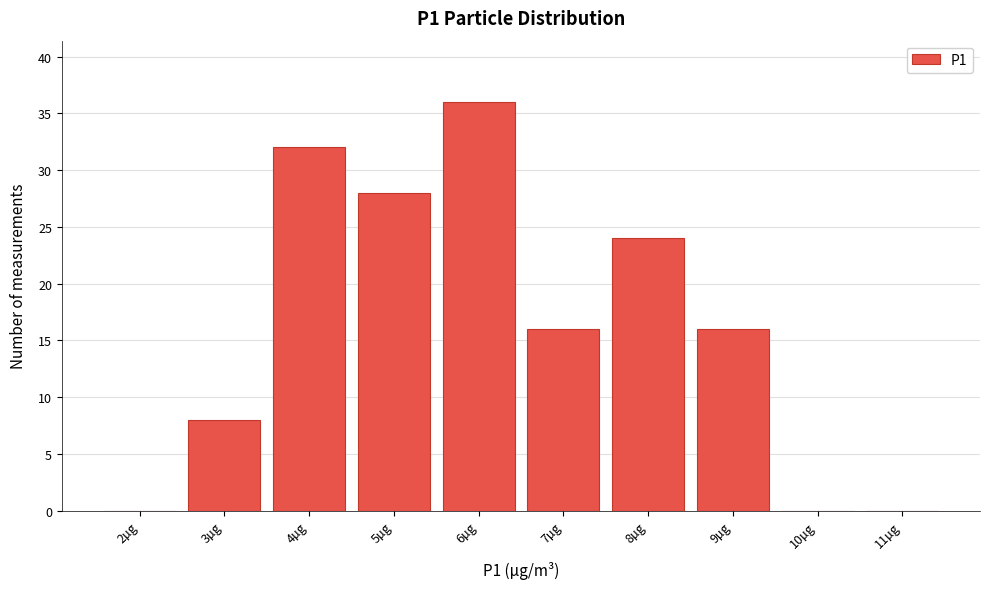

Reading left to right, list all the values displayed in this chart.

2µg=0	3µg=8	4µg=32	5µg=28	6µg=36	7µg=16	8µg=24	9µg=16	10µg=0	11µg=0